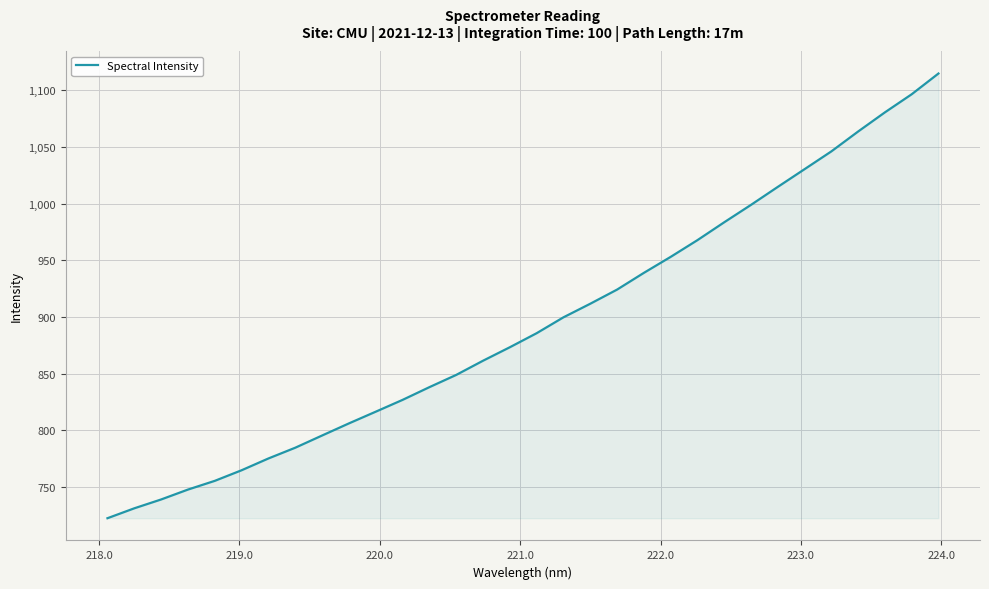

Reading left to right, list all the values displayed in this chart.

722.5	731.2	739.0	747.7	755.4	764.8	775.2	784.7	795.5	806.1	816.5	826.9	838.1	848.9	861.4	873.3	885.7	899.7	911.7	924.2	939.0	953.1	967.9	983.6	999.0	1014.9	1030.5	1046.2	1063.7	1080.6	1096.6	1114.9